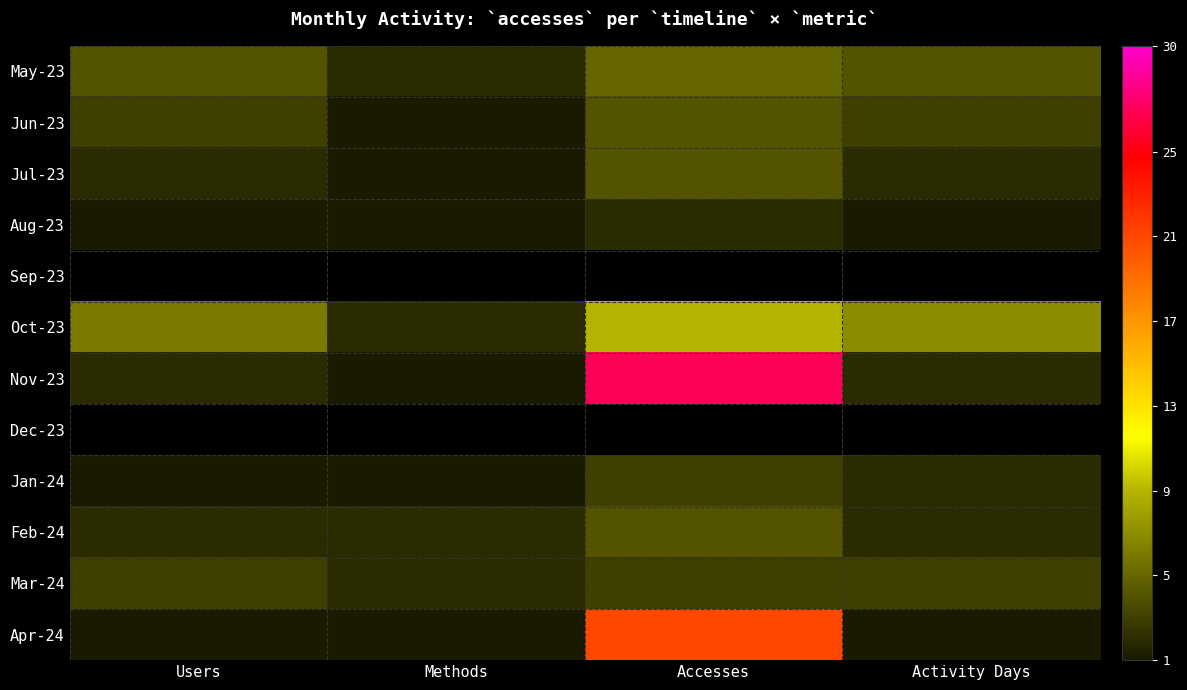

How many distinct data groups are displayed?

12